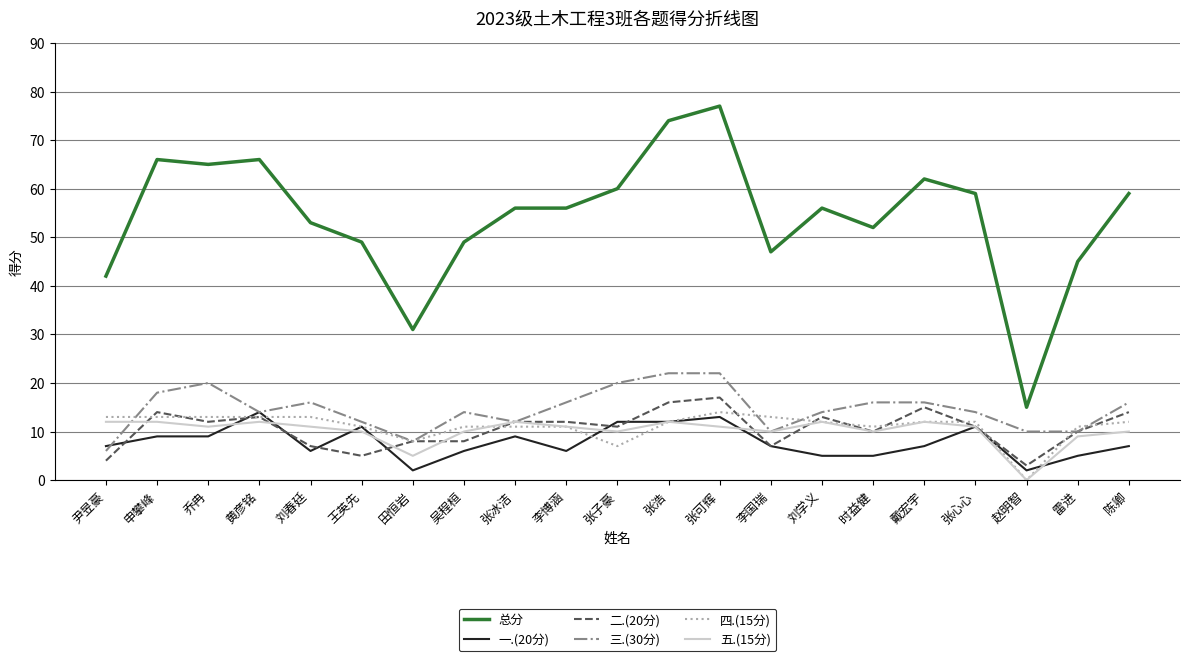

What is the difference between the maximum and minimum values in the 二.(20分) series?

14